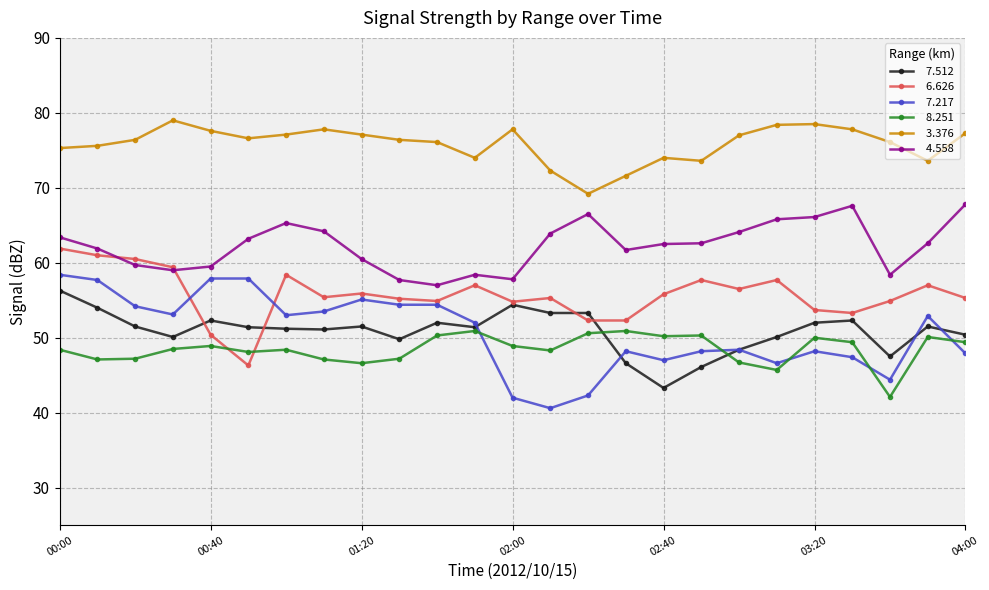

What is the smallest value displayed?

40.6